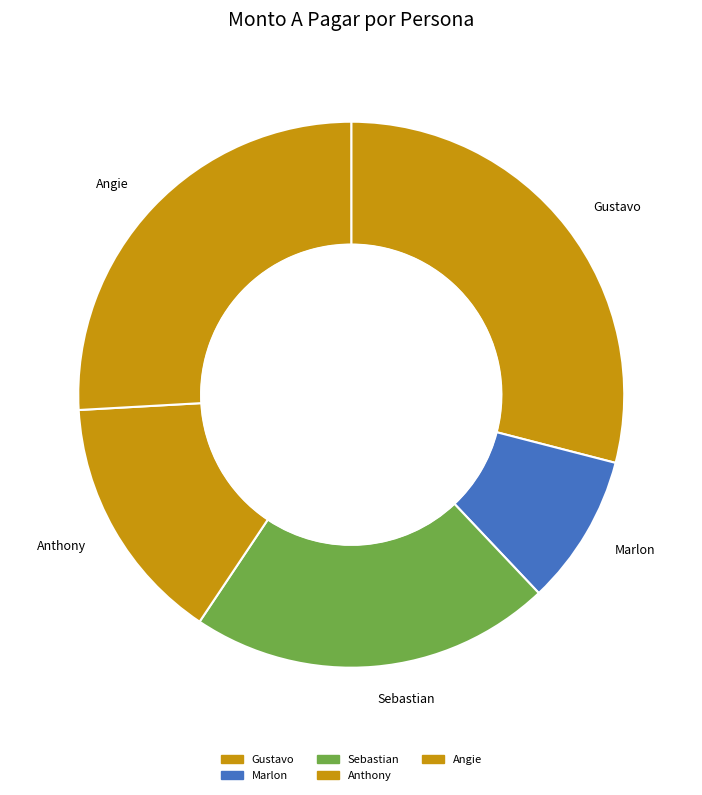

Rank the categories by value from highest to lowest.

Gustavo, Angie, Sebastian, Anthony, Marlon